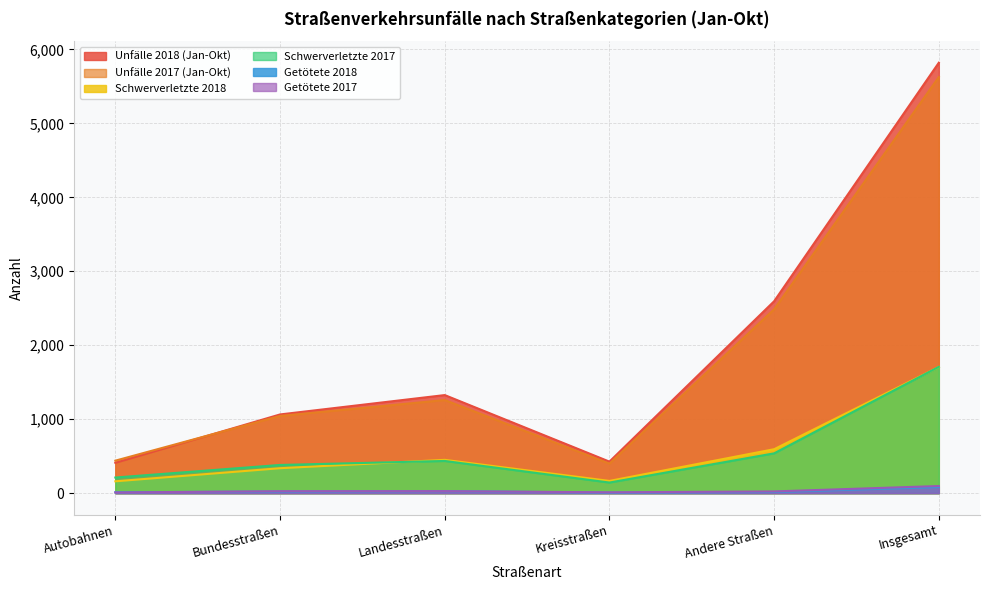

What position from the right is Andere Straßen?

2